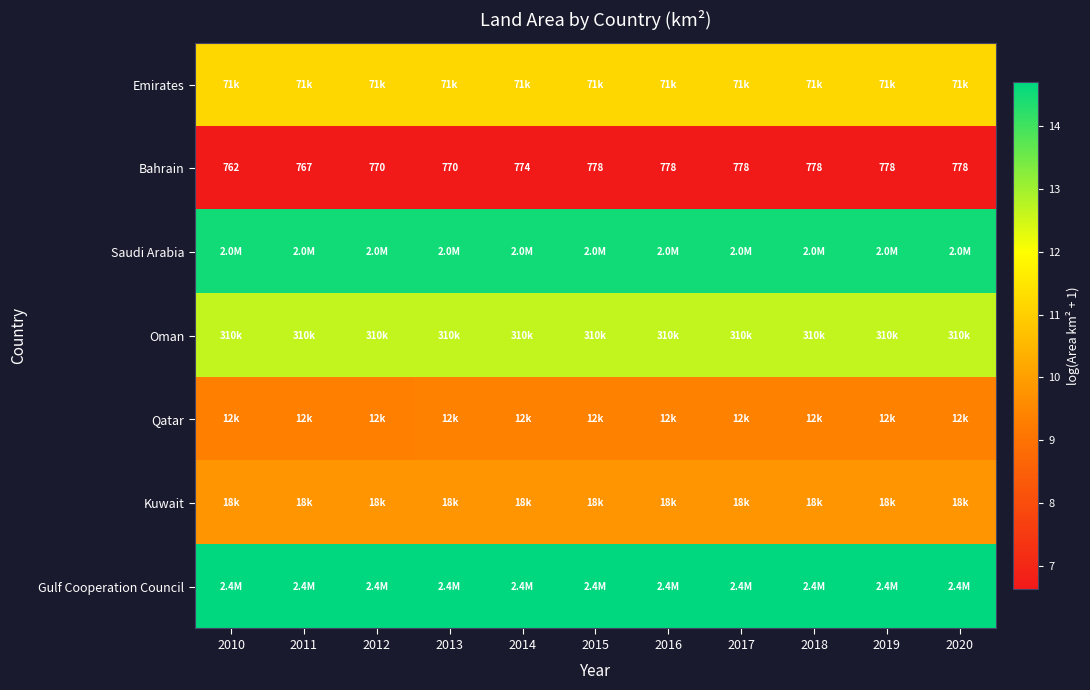

At which category is the sum across all series the highest?

2015